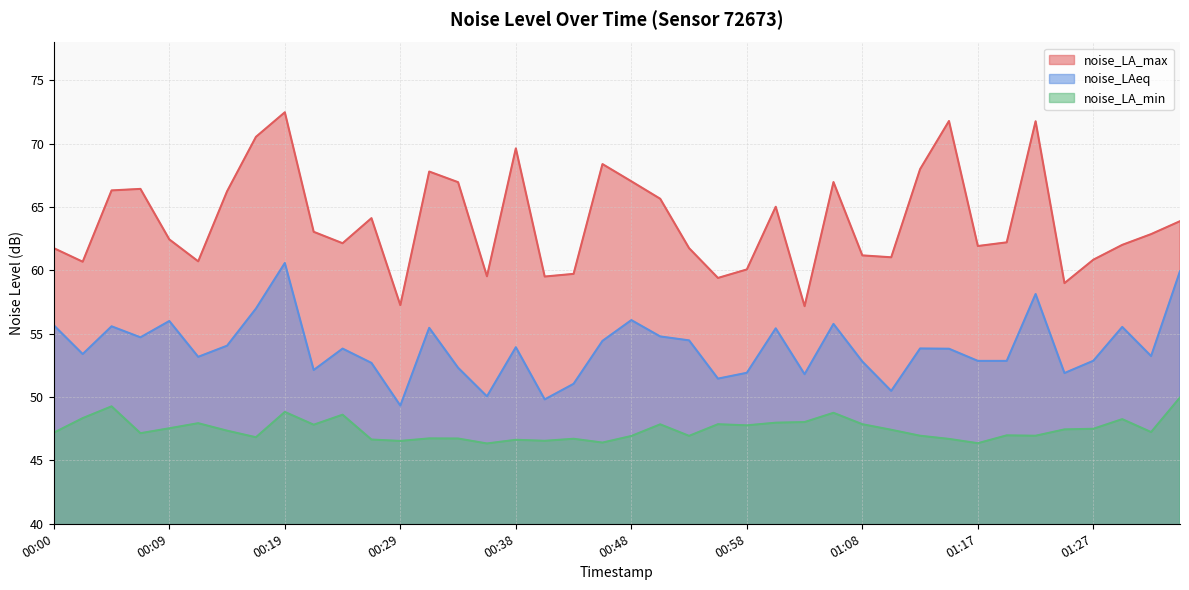

The value of noise_LA_max at 01:29 is 39.8. True or false?

False